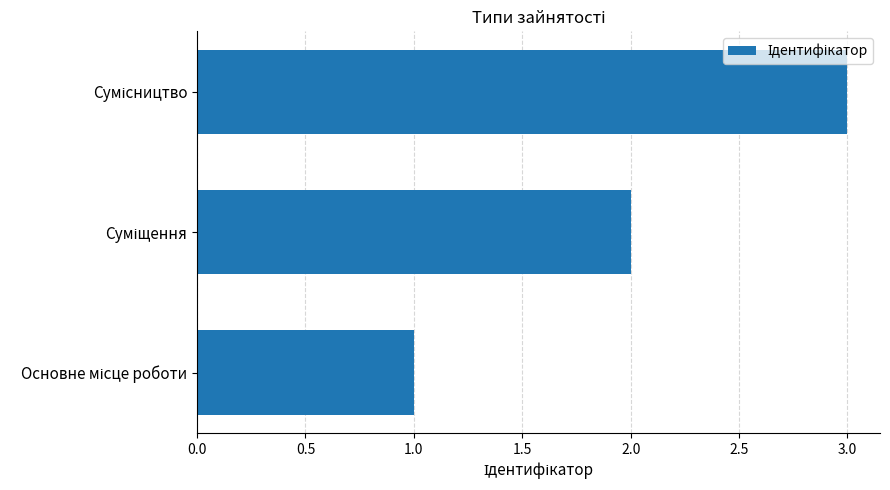

What is the smallest value displayed?

1